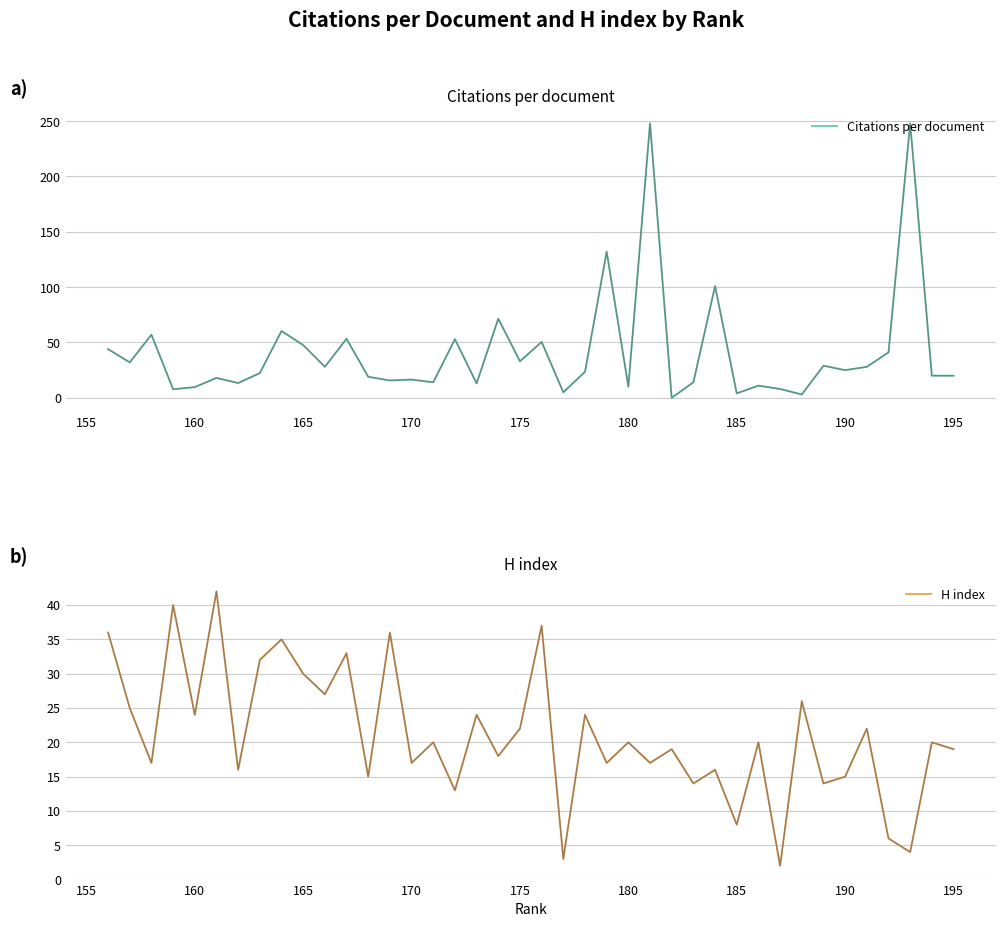

How many lines are shown in the chart?

2